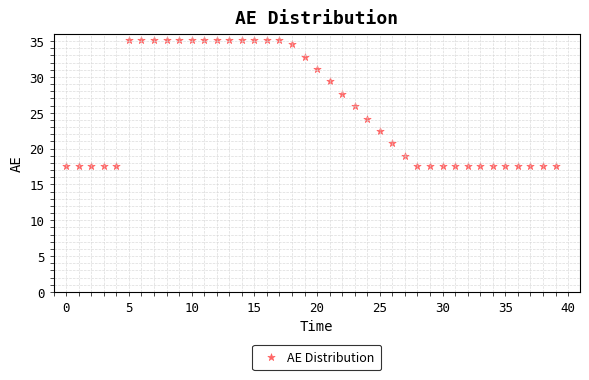

What is the range of Y values (max minus min)?

17.5